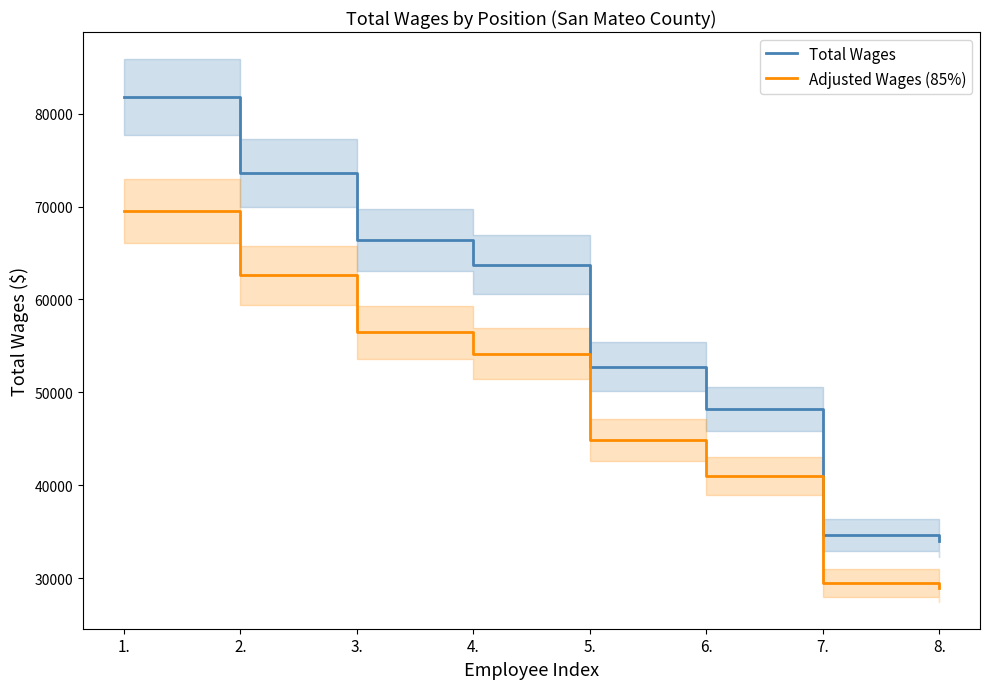

What is the value of the Total Wages point at the 2nd from the left?

73629.0